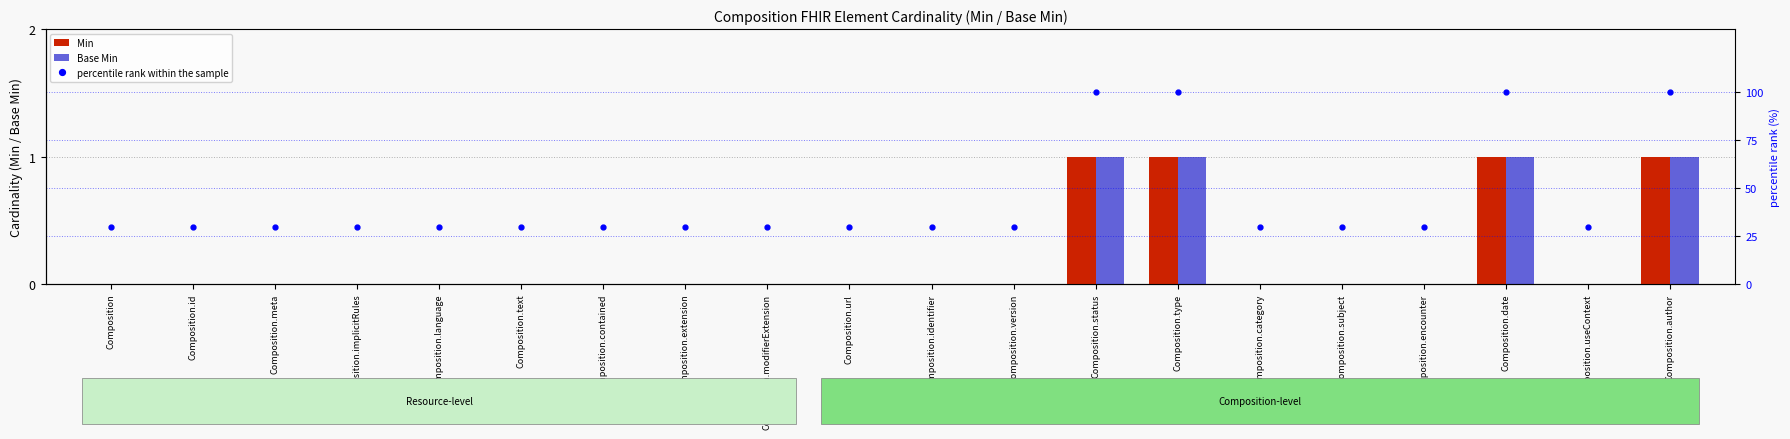

At which category is the sum across all series the highest?

Composition.status